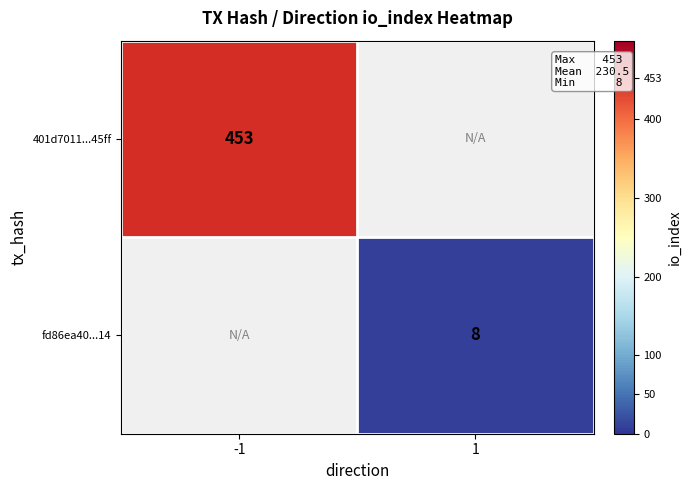

Is the value of 401d7011...45ff at -1 greater than the value of fd86ea40...14 at 1?

Yes